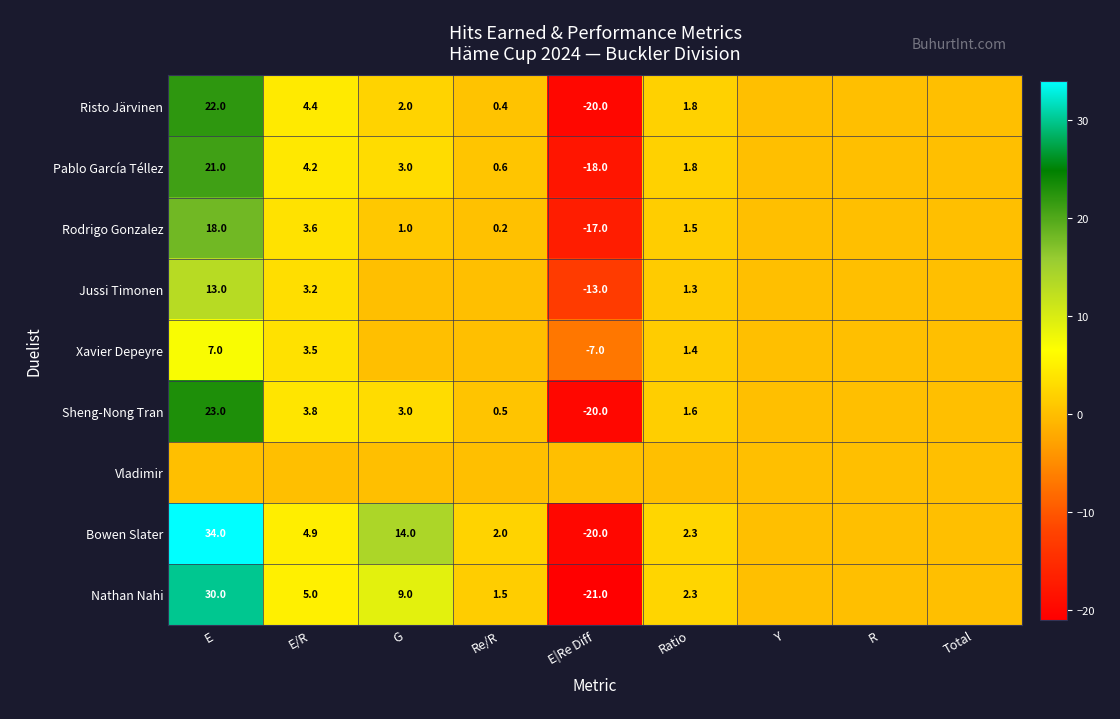

At which label does Nathan Nahi reach its peak?

E